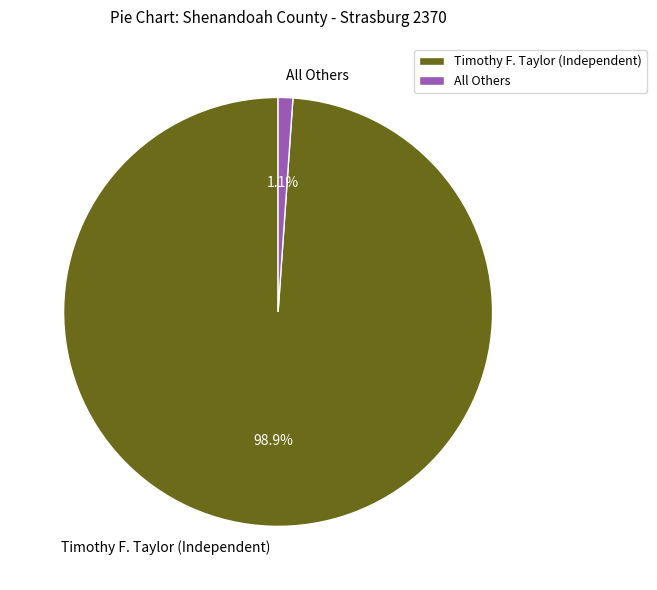

Which category has the biggest portion of the pie?

Timothy F. Taylor (Independent)